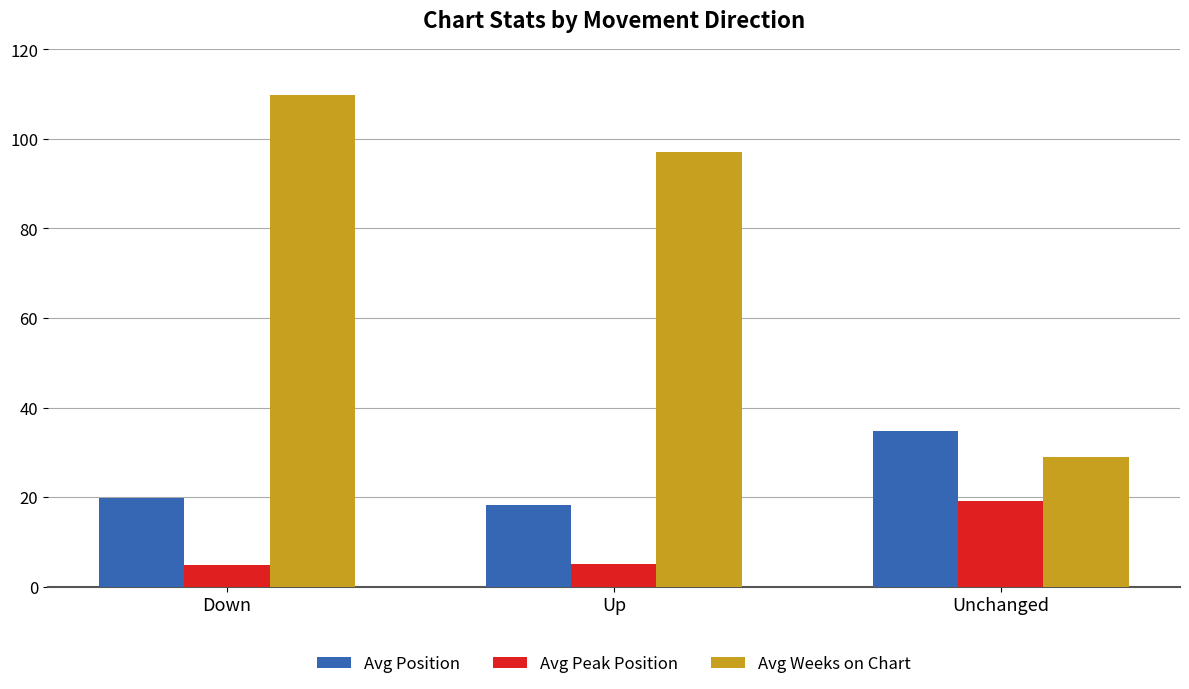

What is the average value of the Avg Weeks on Chart series?

78.6